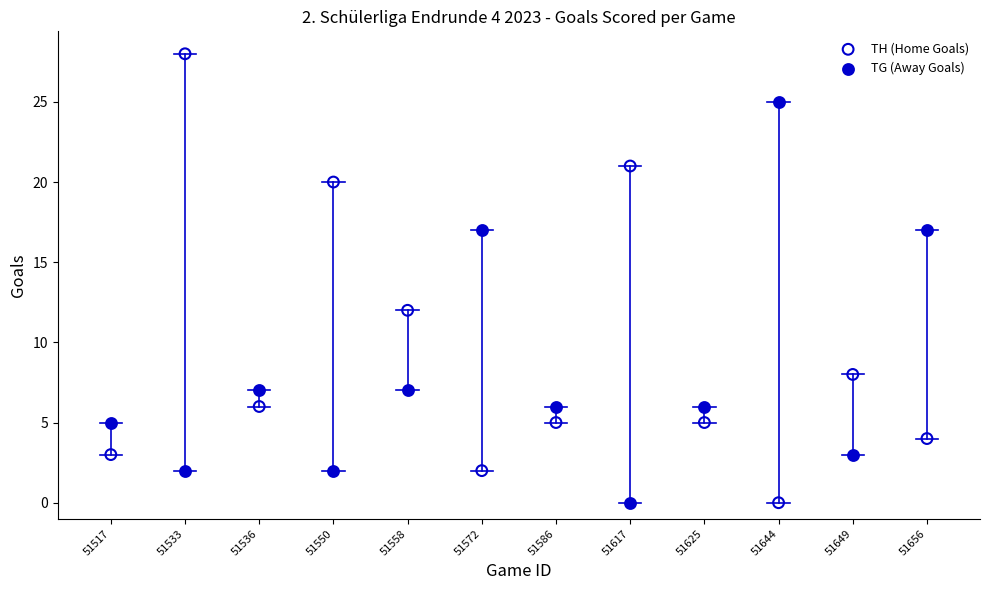

Which series reaches the maximum Y coordinate?

TH (Home Goals)